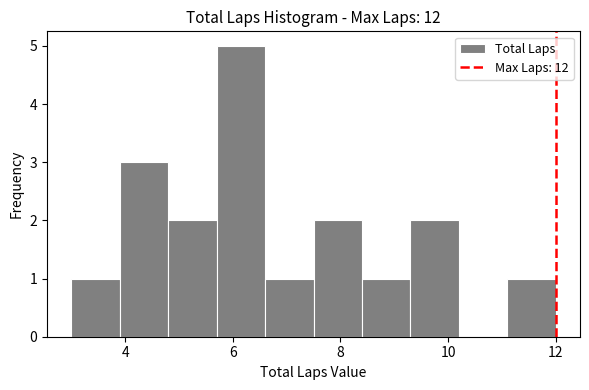

Reading left to right, list every bar in this chart as the range it spans on the x-axis followed by its height. Neither the bar edges nor the heights are printed on the chart, so give them approximately, as read against the axes.

3.0 to 3.9: 1
3.9 to 4.8: 3
4.8 to 5.7: 2
5.7 to 6.6: 5
6.6 to 7.5: 1
7.5 to 8.4: 2
8.4 to 9.3: 1
9.3 to 10.2: 2
10.2 to 11.1: 0
11.1 to 12.0: 1